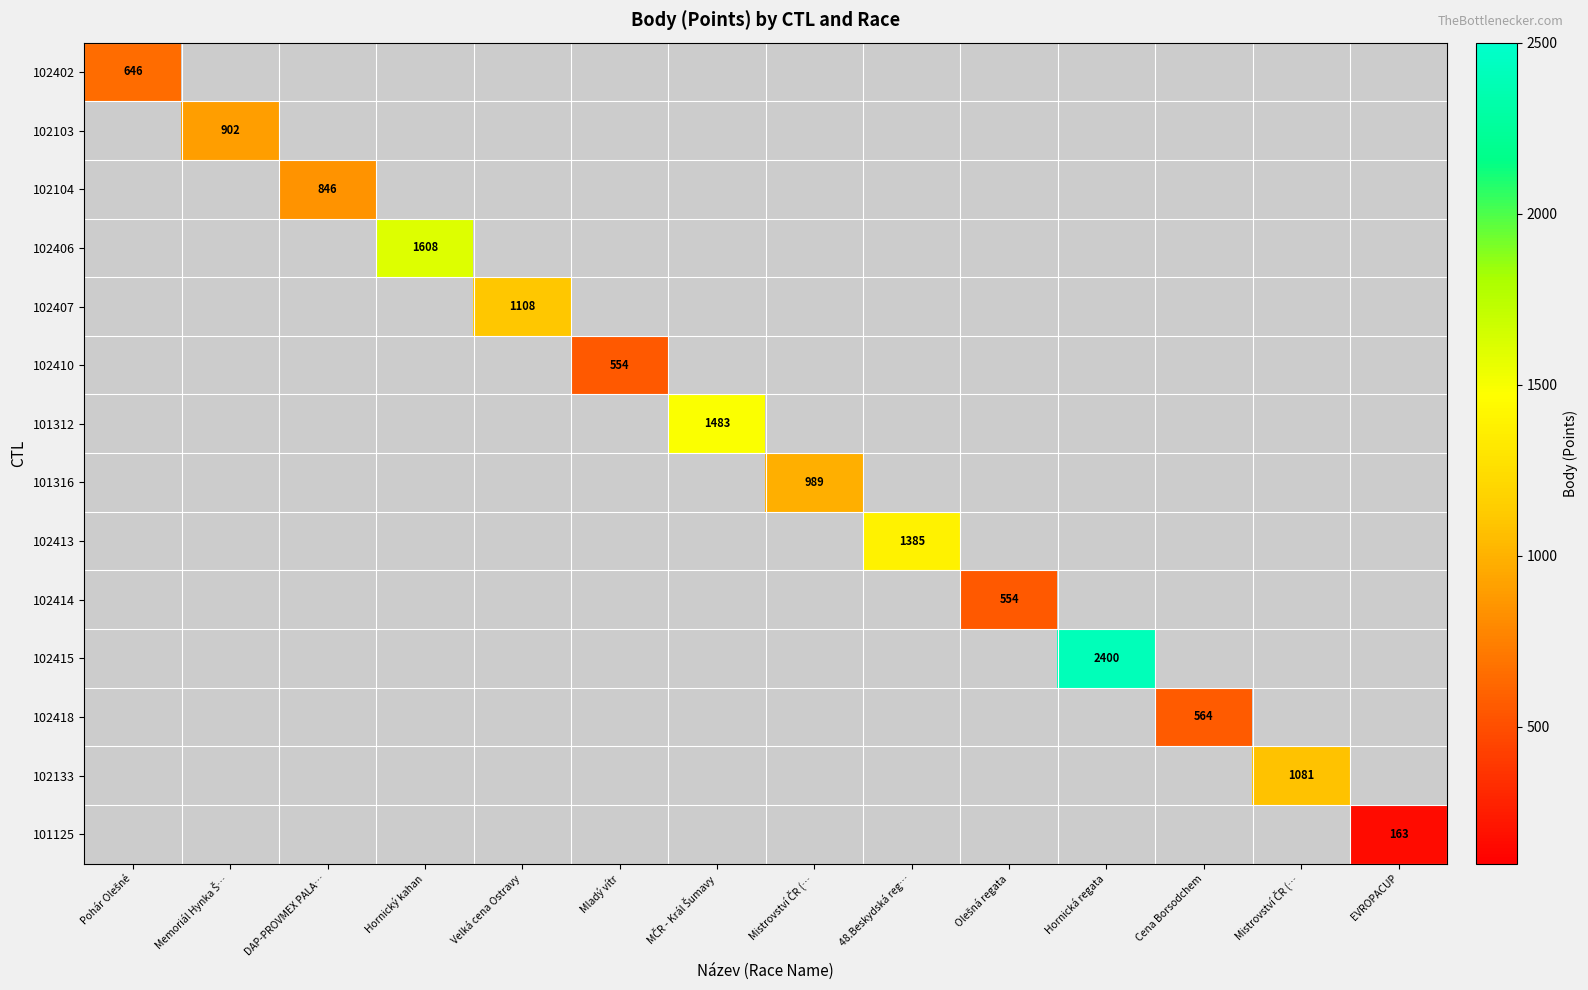

How many positive values does the 101316 series have?

1